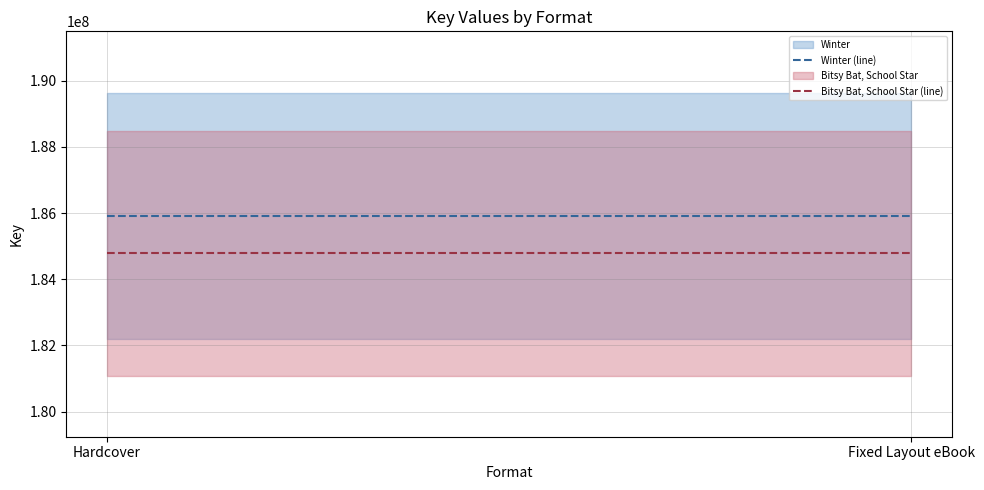

Which series has the largest range (max minus min)?

Winter (line)